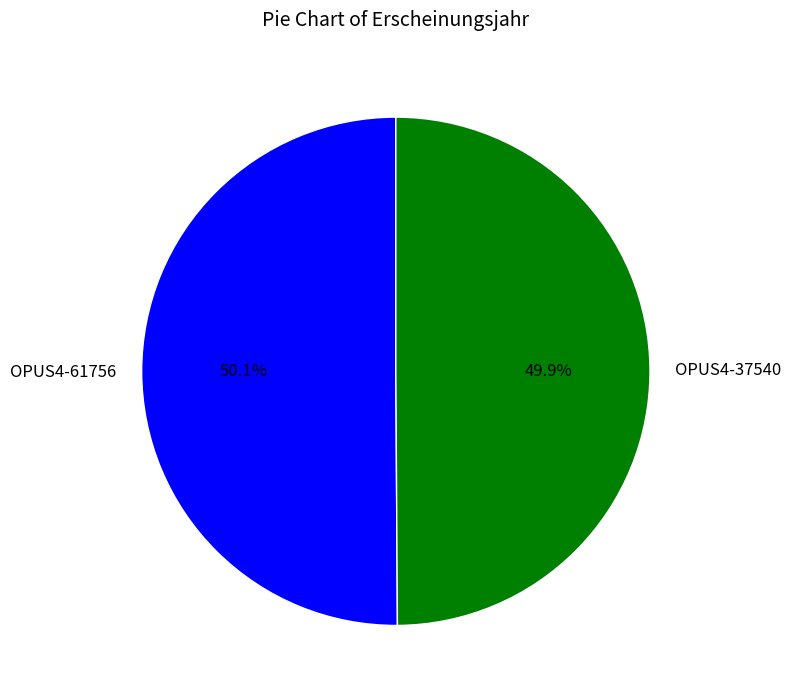

How many segments does this pie chart have?

2